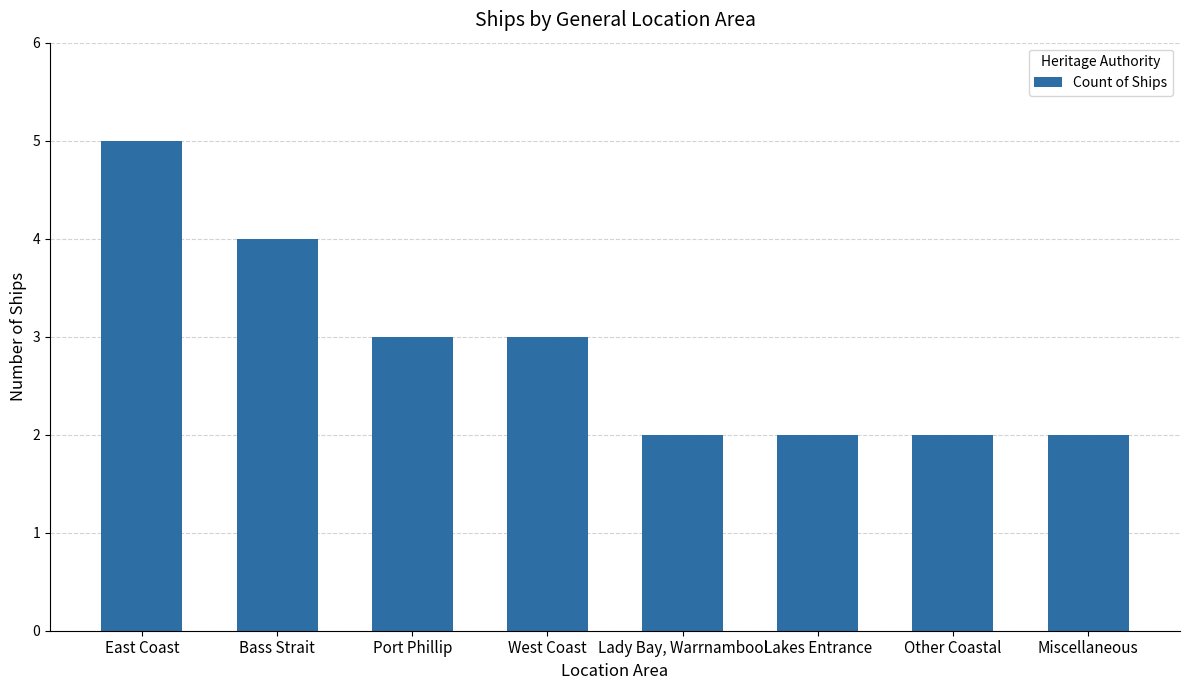

The chart shows a value of 5 at East Coast. True or false?

True